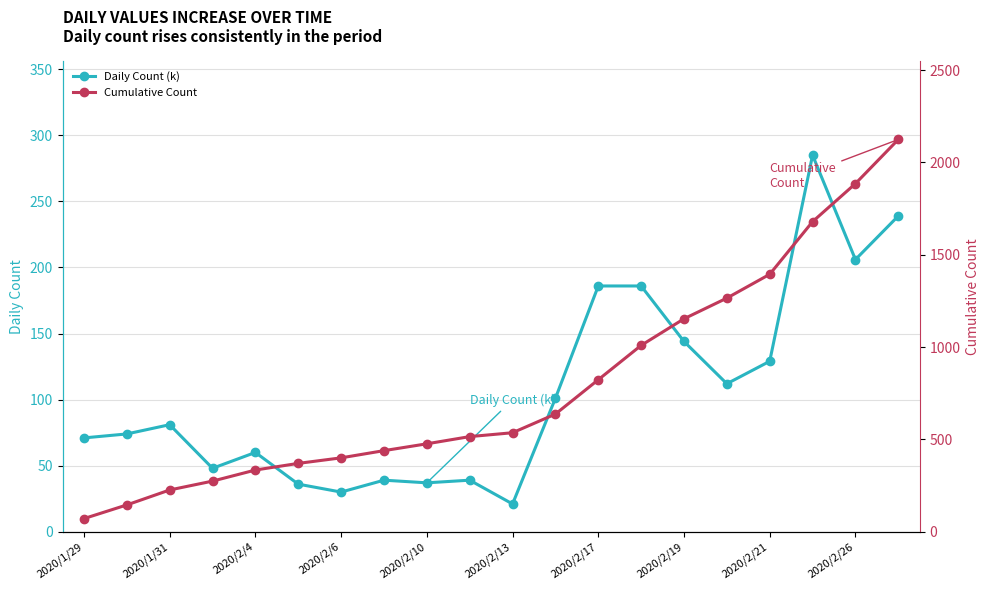

Which category has the highest value in the Cumulative Count series?

19